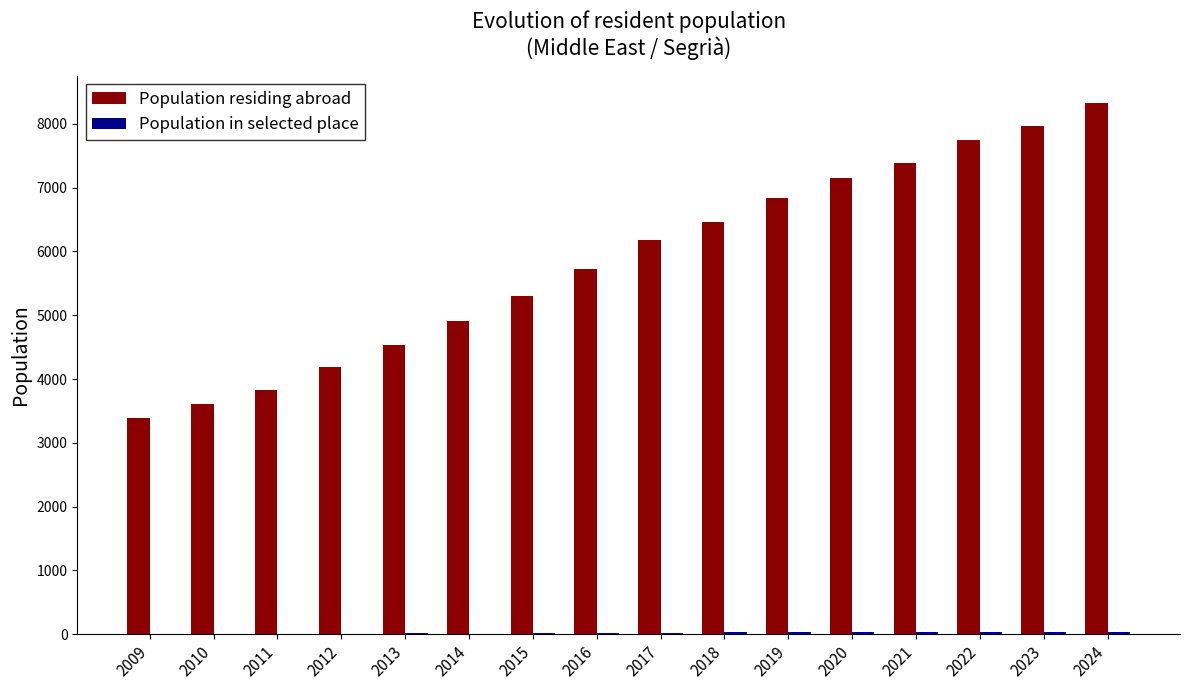

What is the total value across all series at 2013?

4545